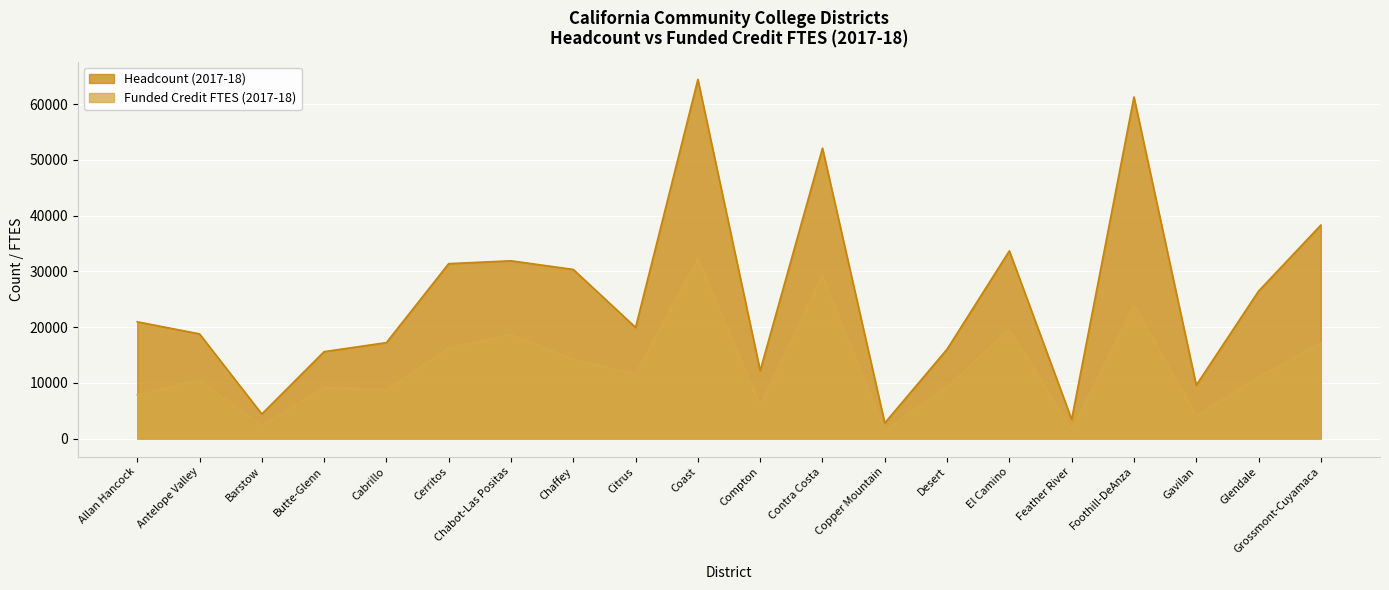

List the series in order of their peak value, highest first.

Headcount (2017-18), Funded Credit FTES (2017-18)